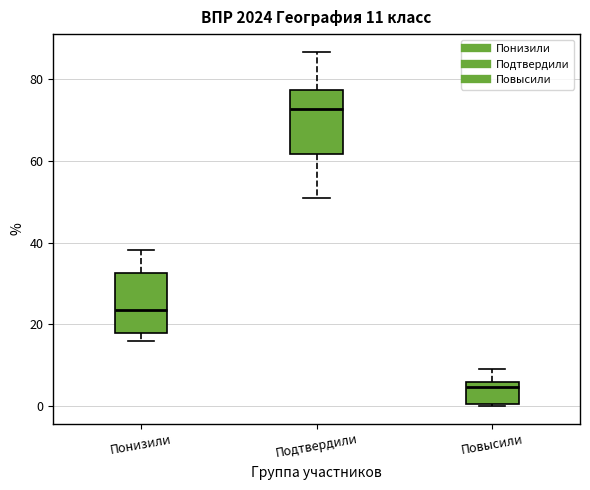

Which box's median line is the lowest?

Повысили